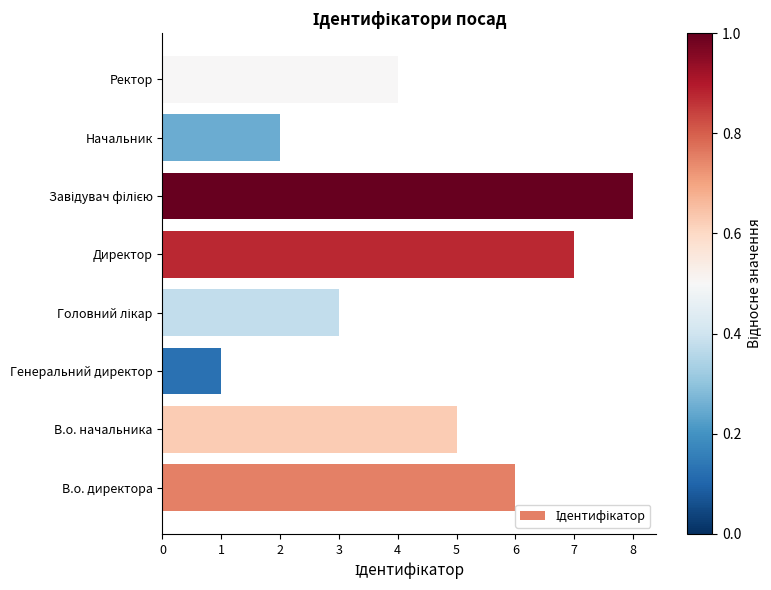

Approximately how many times larger is the value at Директор compared to Начальник?

3.5